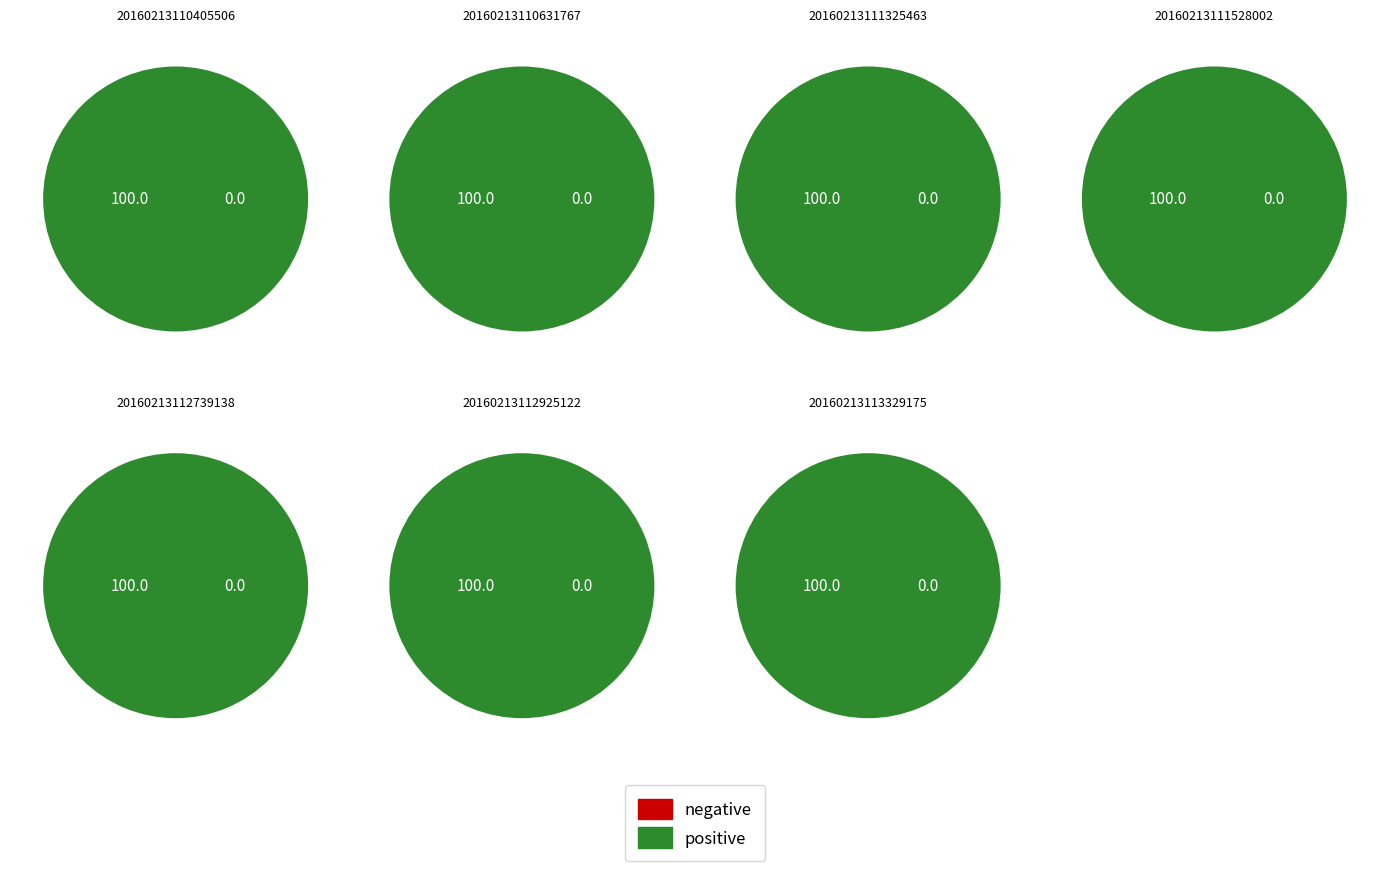

Is 20160213110631767 the majority of the pie?

No